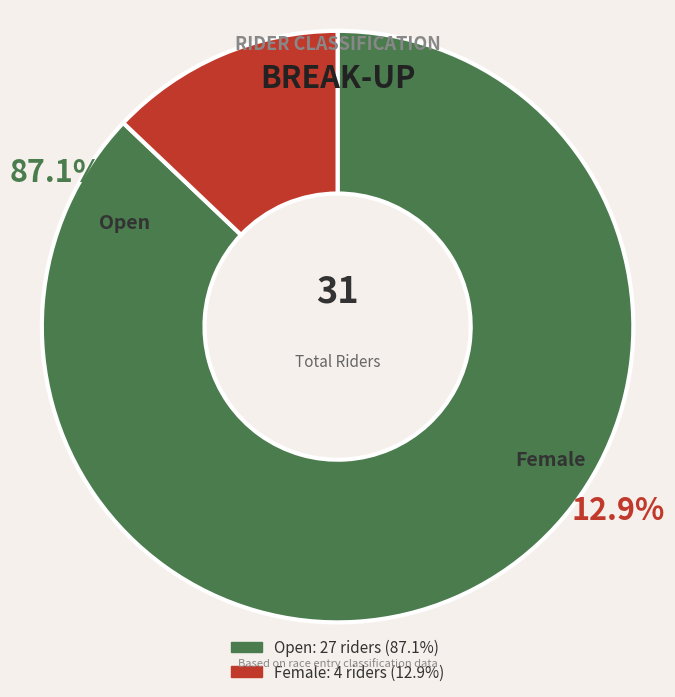

Is it true that Female is 13% of the pie?

True